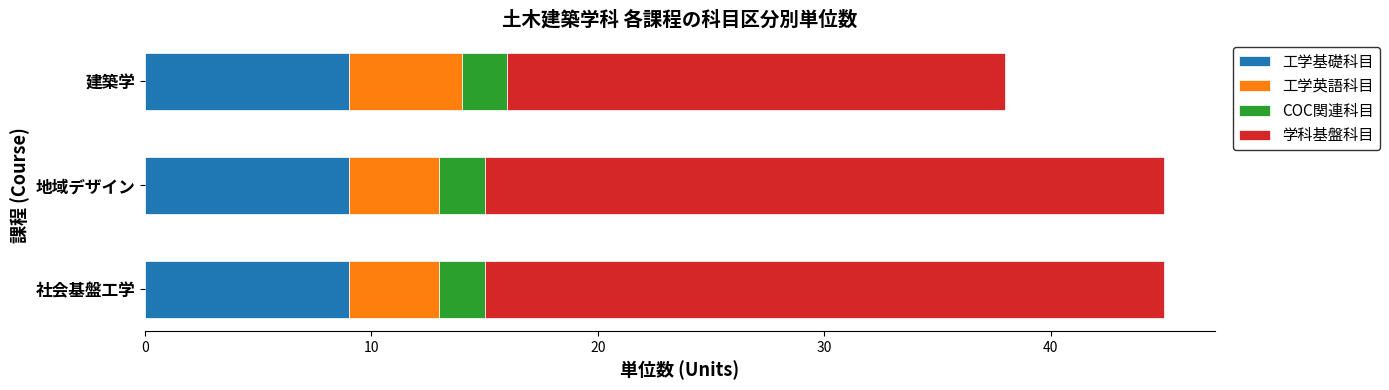

True or false: 工学基礎科目 has a value of 9 at 社会基盤工学.

True